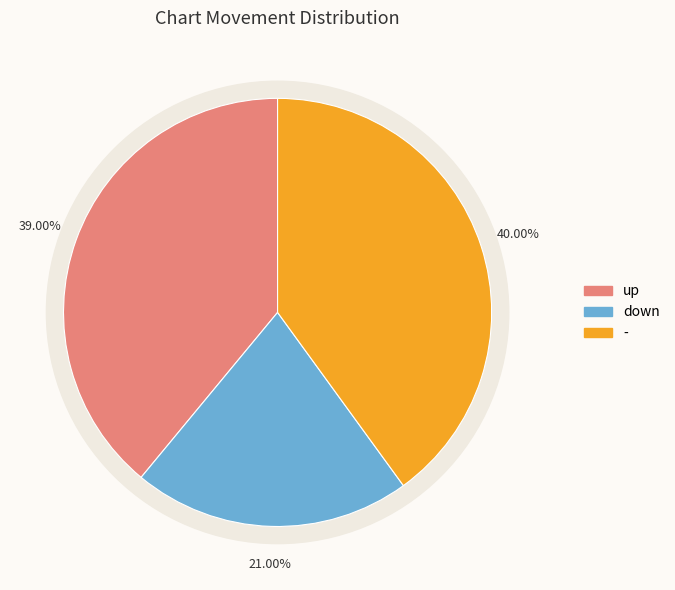

Rank the categories by value from lowest to highest.

down, up, -